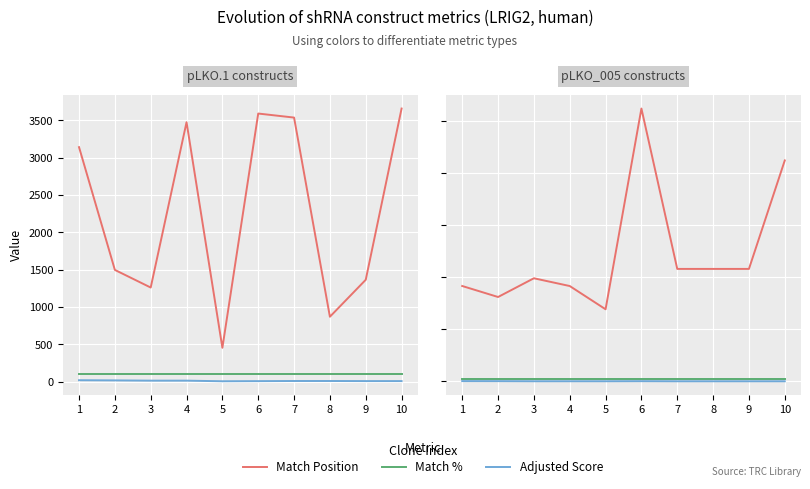

Between 7 and 8, which series saw the biggest shift?

Match Position